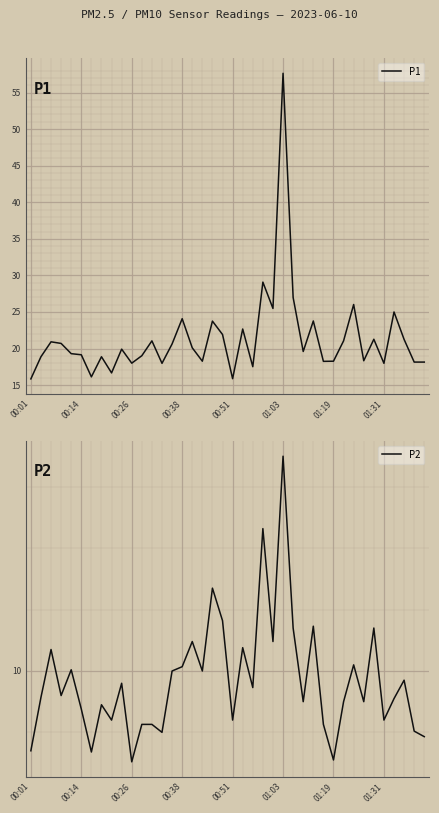

What is the average value of the P1 series?

21.3